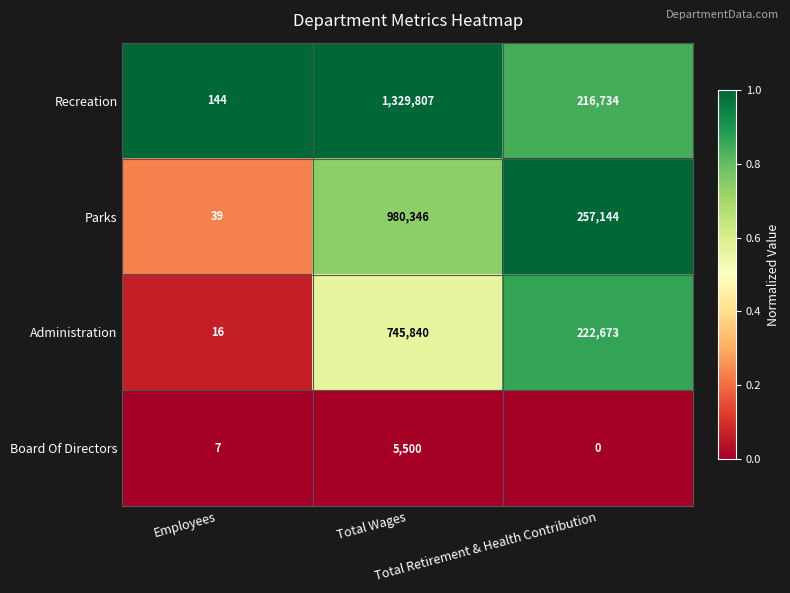

What is the total value across all series at Total Retirement & Health Contribution?

696551